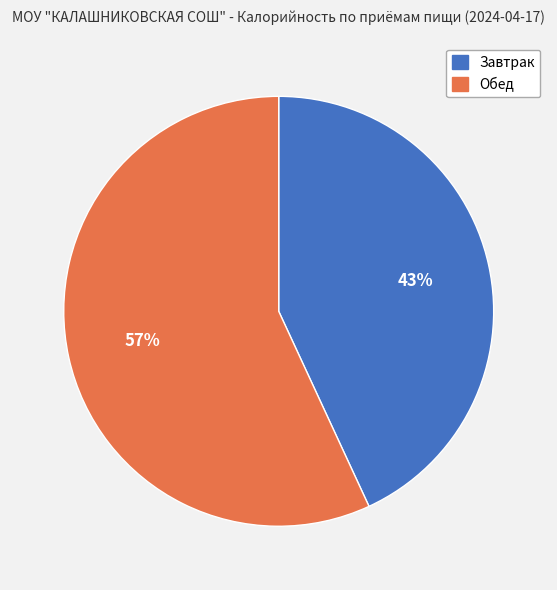

Does any single category account for the majority?

Yes